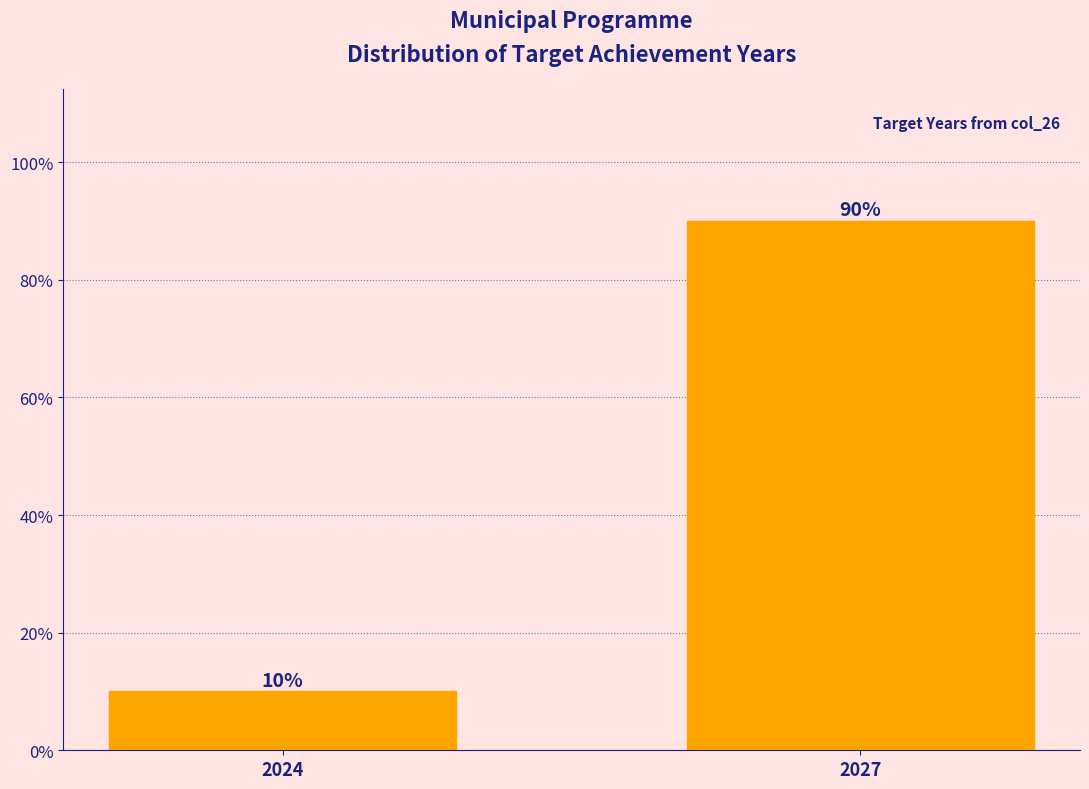

Reading left to right, transcribe all the data shown in this chart.

10	90